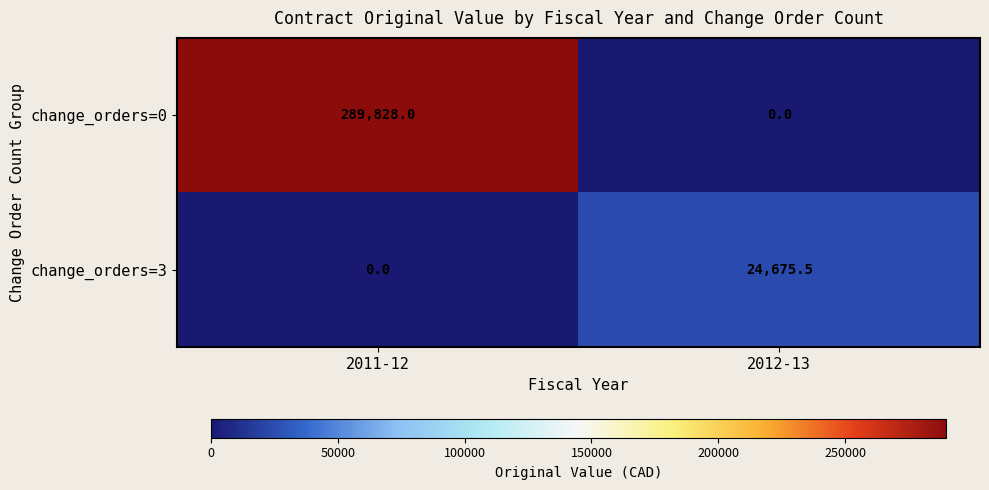

Reading left to right, transcribe all the data shown in this chart.

change_orders=0: 2011-12=289828.0	2012-13=0.0
change_orders=3: 2011-12=0.0	2012-13=24675.5